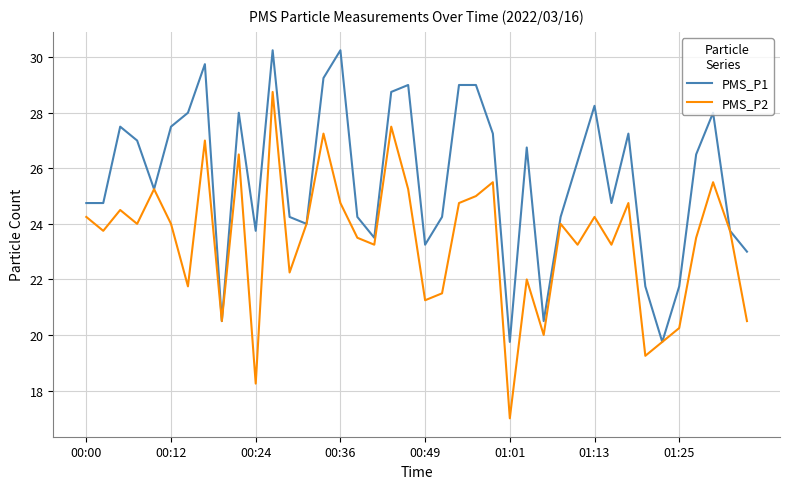

What is the lowest value of the PMS_P2 series?

17.0